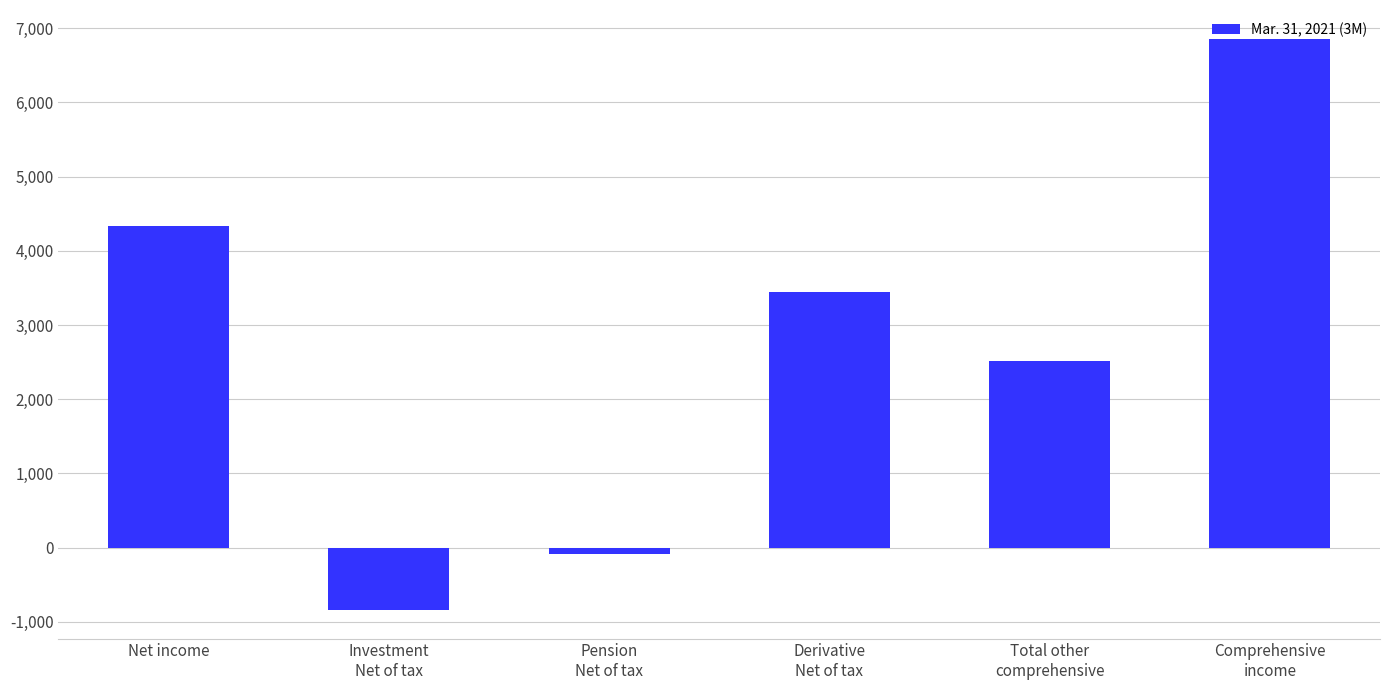

True or false: the data shows 2153 at Derivative
Net of tax.

False